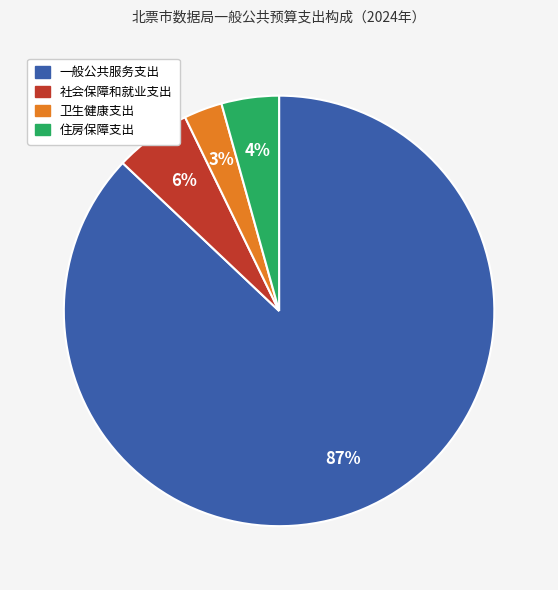

The 一般公共服务支出 slice represents 87% of the pie. True or false?

True